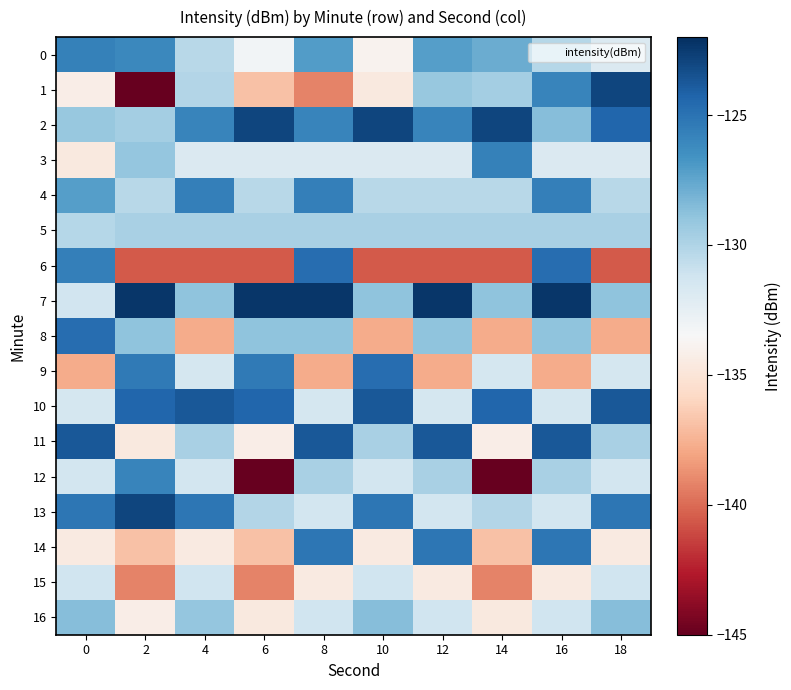

At which category is the sum across all series the highest?

16